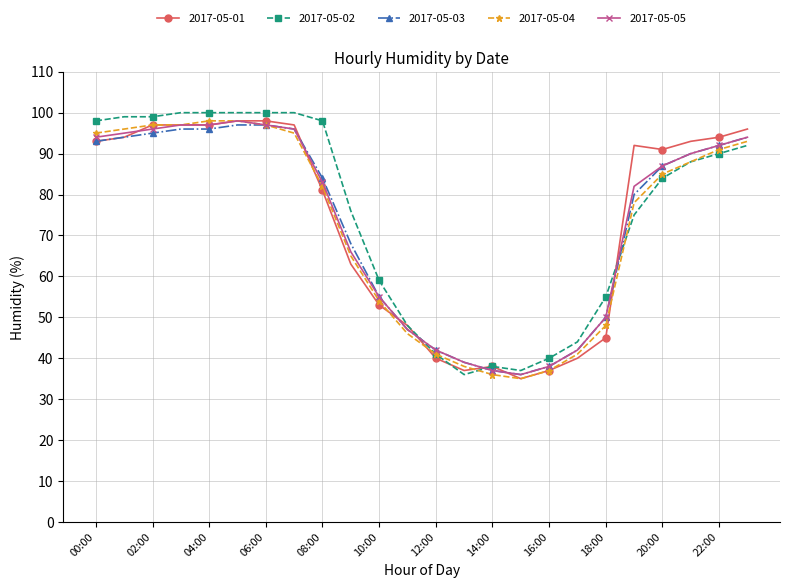

What is the value of the 2017-05-05 point at the 18th from the left?

42